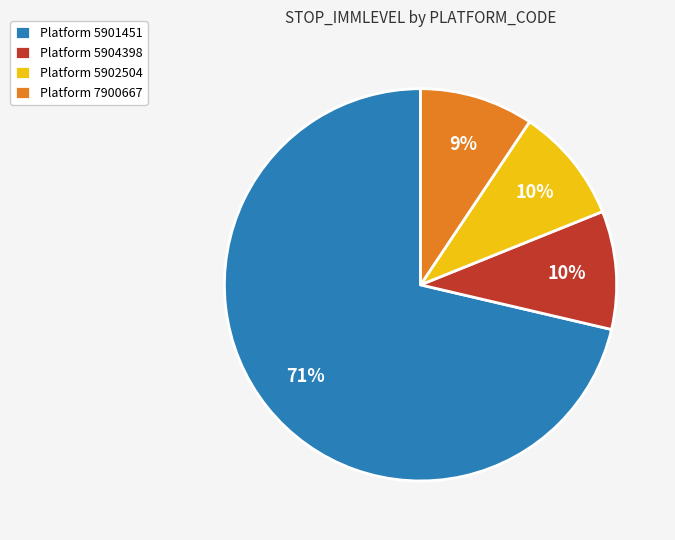

The Platform 5904398 slice represents 4% of the pie. True or false?

False